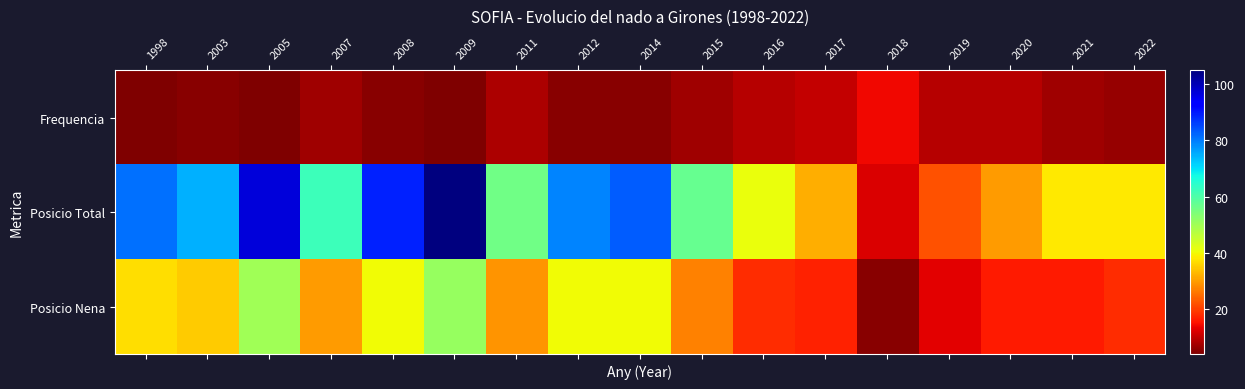

Reading left to right, extract all data points from this chart.

Frequencia: 1998=4	2003=5	2005=4	2007=7	2008=5	2009=4	2011=8	2012=5	2014=5	2015=7	2016=9	2017=10	2018=14	2019=9	2020=9	2021=7	2022=6
Posicio Total: 1998=81	2003=75	2005=97	2007=62	2008=89	2009=105	2011=56	2012=79	2014=83	2015=57	2016=41	2017=32	2018=12	2019=22	2020=30	2021=38	2022=38
Posicio Nena: 1998=37	2003=35	2005=50	2007=30	2008=40	2009=51	2011=29	2012=40	2014=40	2015=27	2016=18	2017=17	2018=5	2019=13	2020=16	2021=16	2022=18